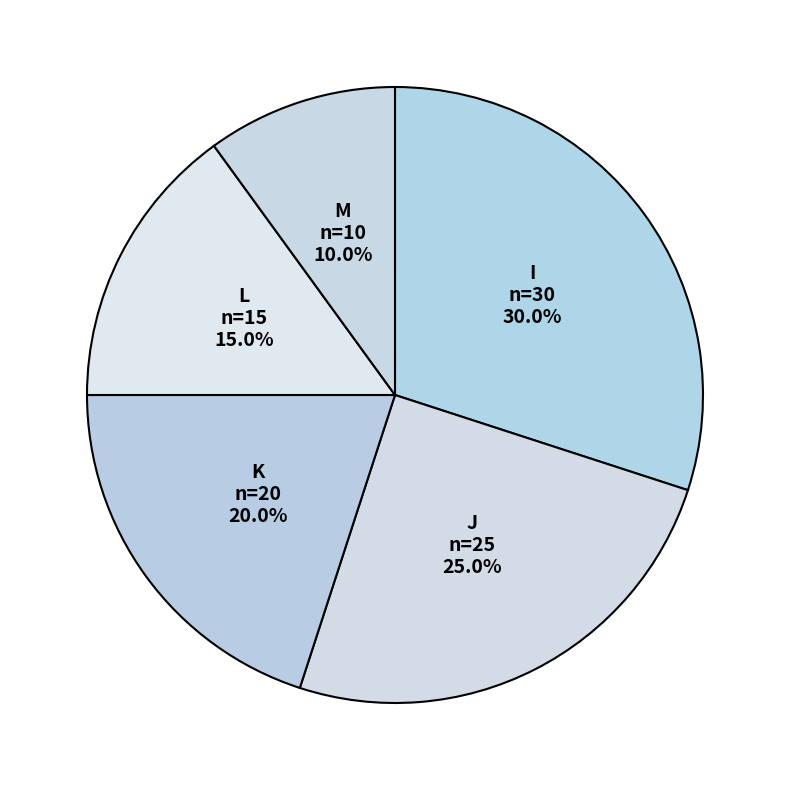

True or false: M accounts for 10% of the total.

True